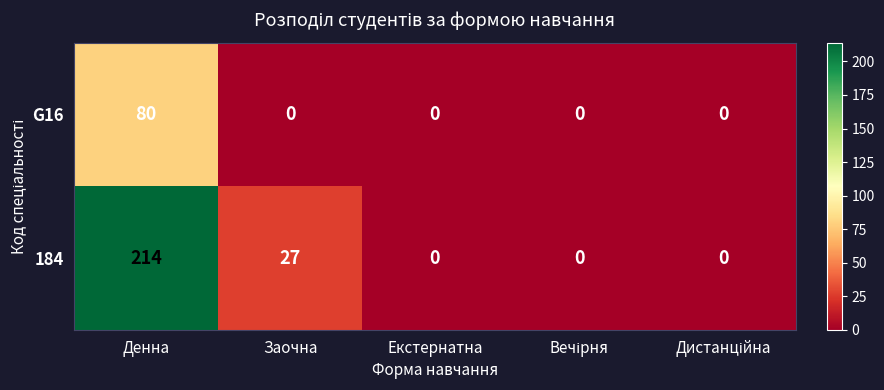

At how many categories does at least one series exceed 50?

1